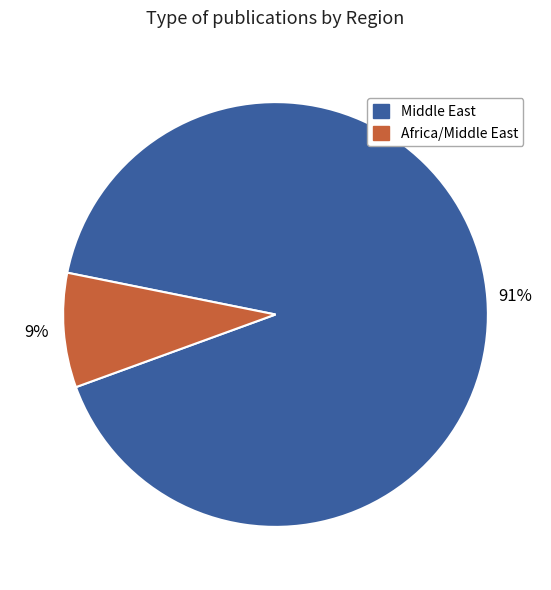

Is there any slice that represents more than half of the pie?

Yes